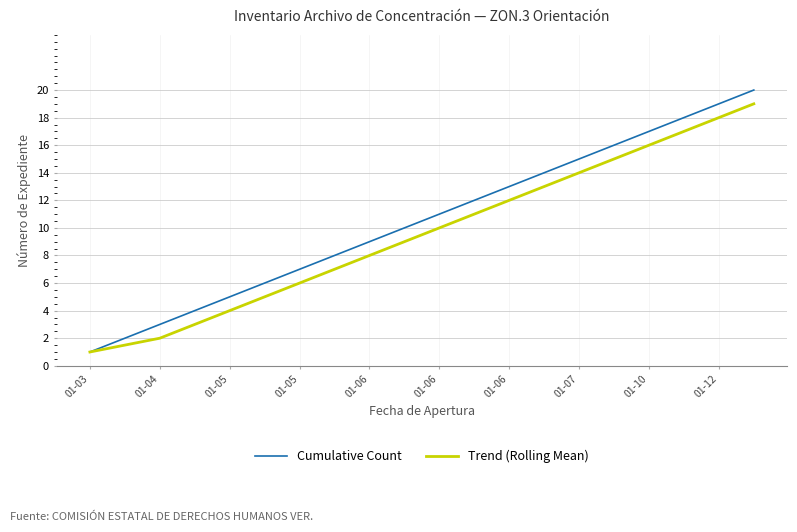

What is the highest value of the Cumulative Count series?

20.0